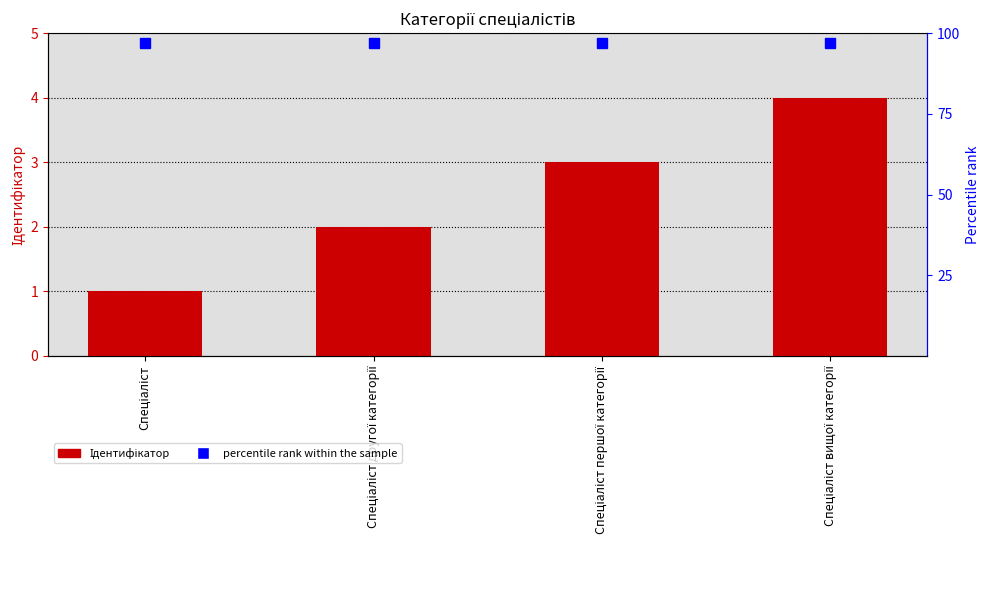

What is the smallest value displayed?

1